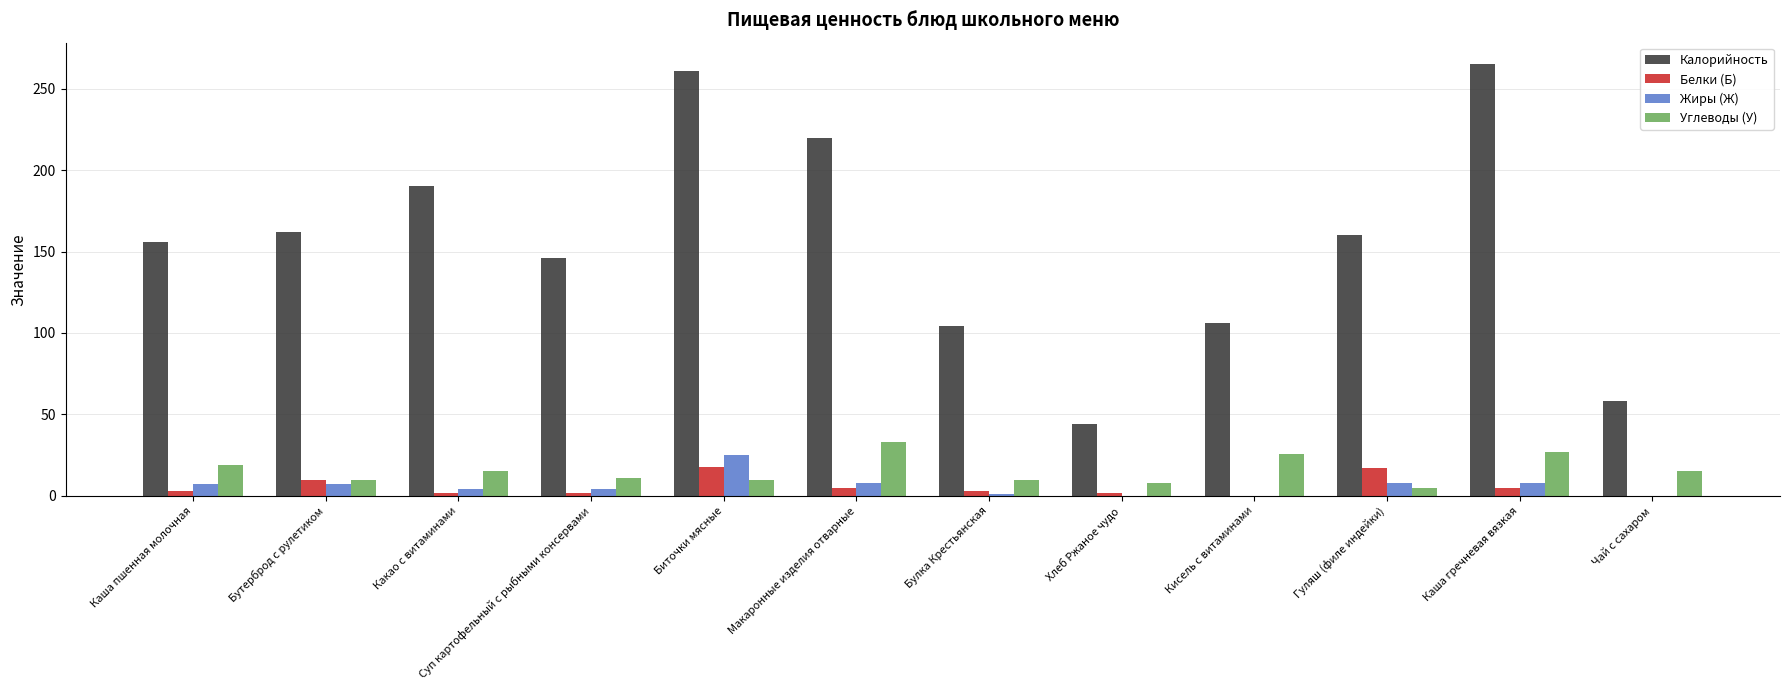

Is it true that Калорийность equals 130 at Макаронные изделия отварные?

False